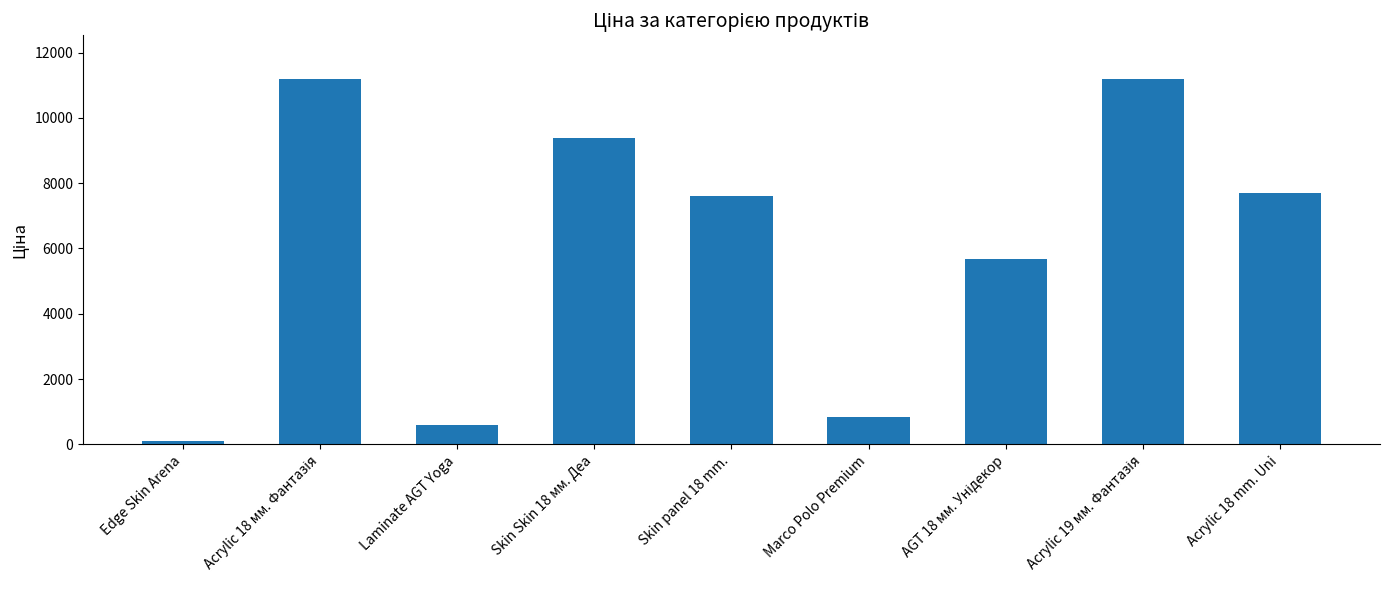

The value at Marco Polo Premium is 274.8. True or false?

False